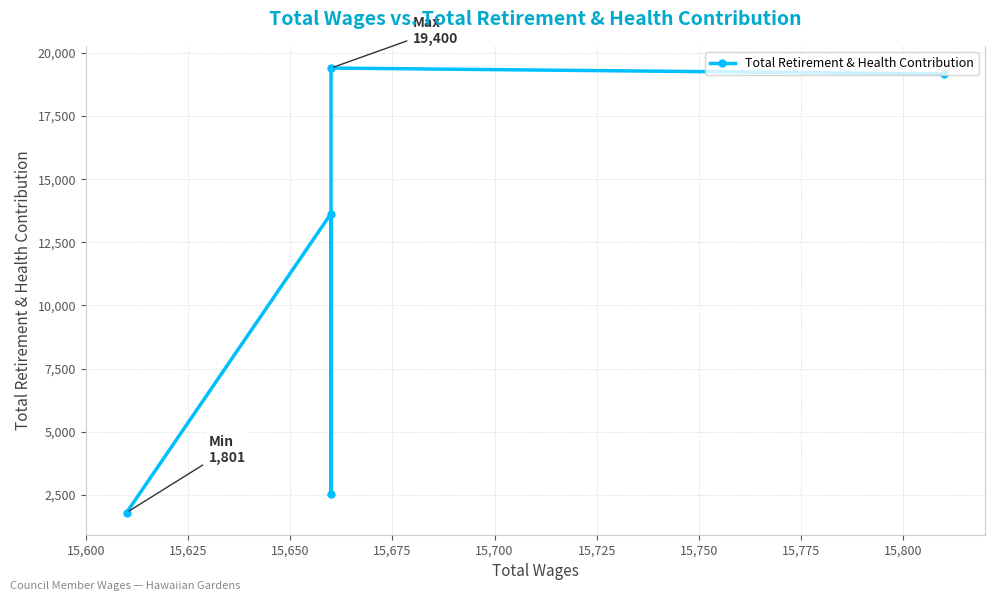

What is the greatest value displayed?

19400